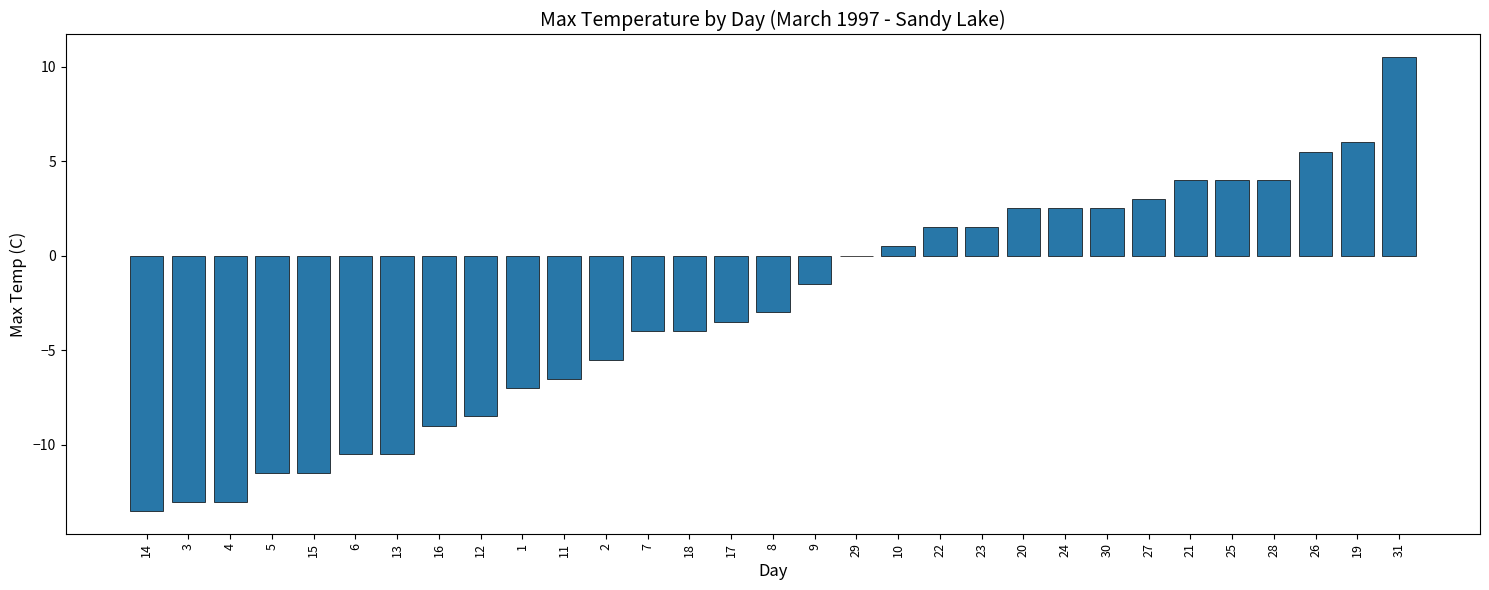

Between 23 and 20, which is larger?

20